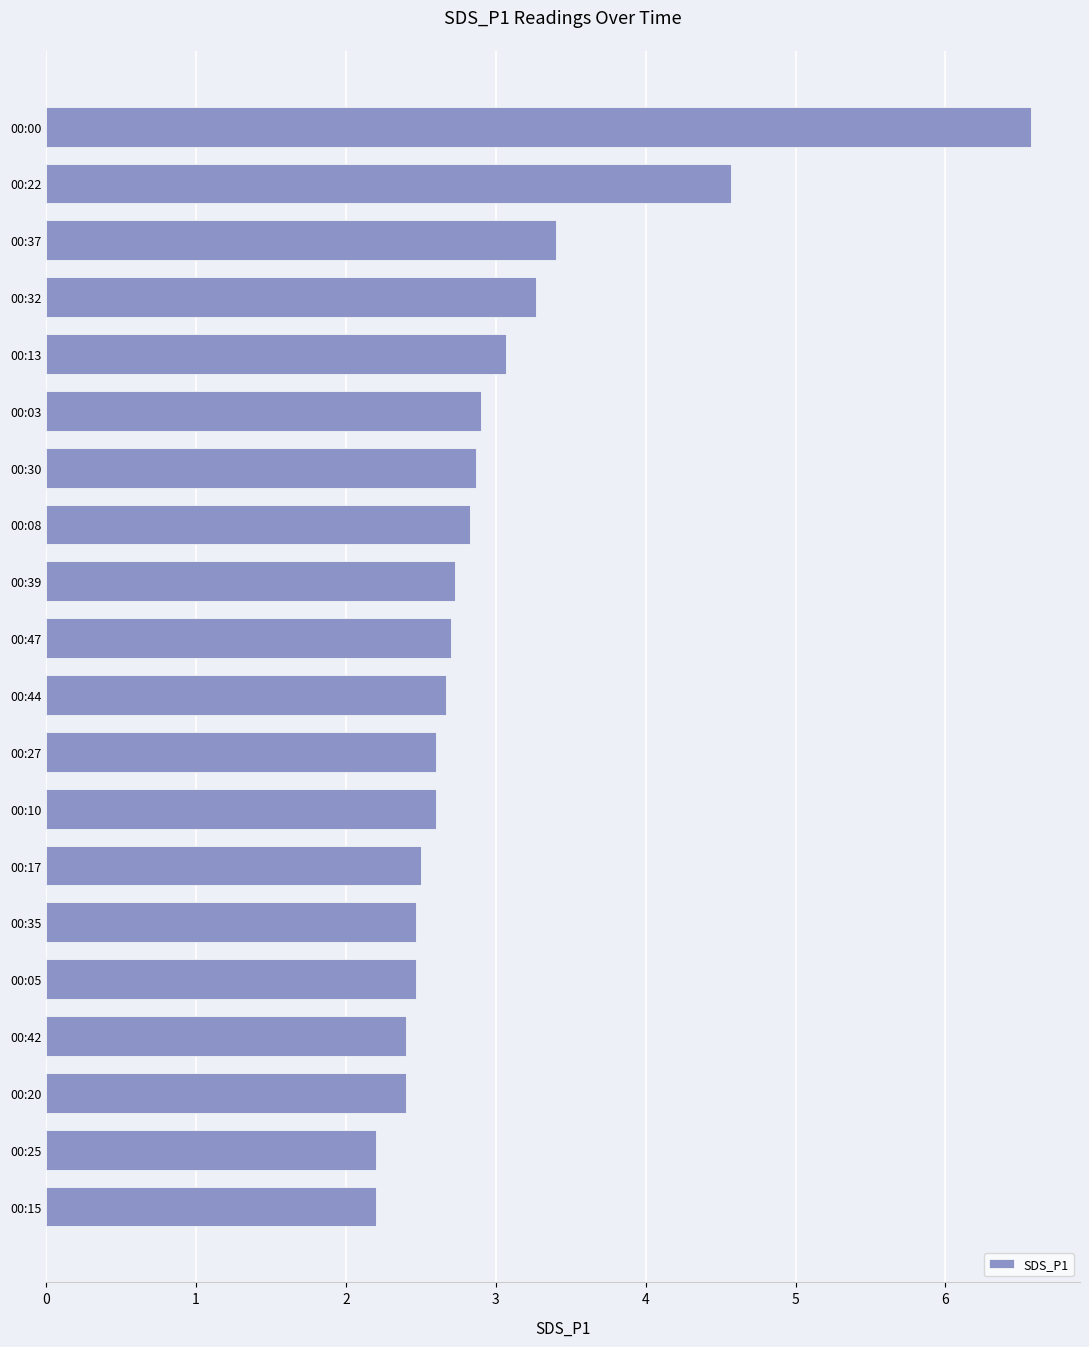

Reading top to bottom, list all the values displayed in this chart.

00:00=6.6	00:22=4.6	00:37=3.4	00:32=3.3	00:13=3.1	00:03=2.9	00:30=2.9	00:08=2.8	00:39=2.7	00:47=2.7	00:44=2.7	00:27=2.6	00:10=2.6	00:17=2.5	00:35=2.5	00:05=2.5	00:42=2.4	00:20=2.4	00:25=2.2	00:15=2.2